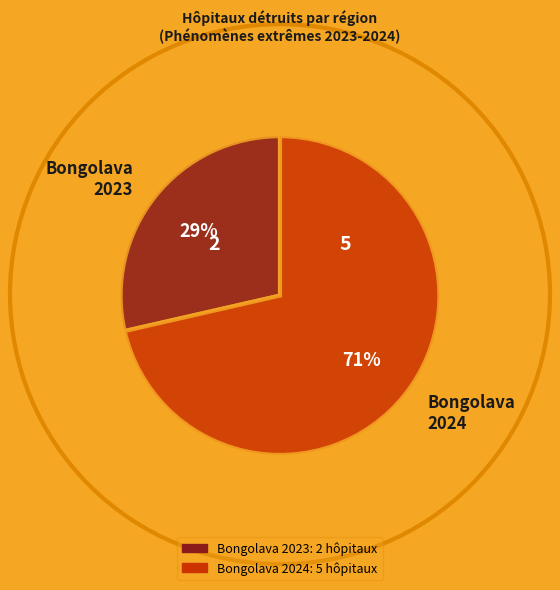

The Bongolava 2024 slice represents 62% of the pie. True or false?

False